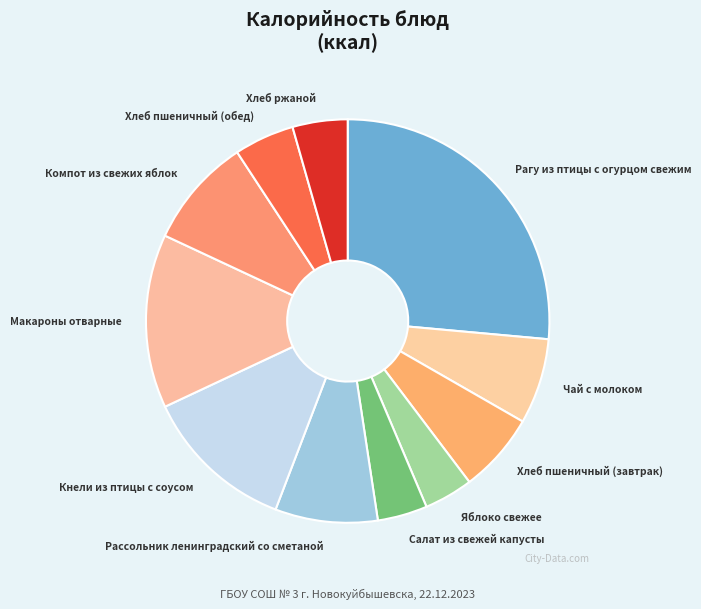

Do Компот из свежих яблок and Хлеб ржаной together represent more than half of the pie?

No